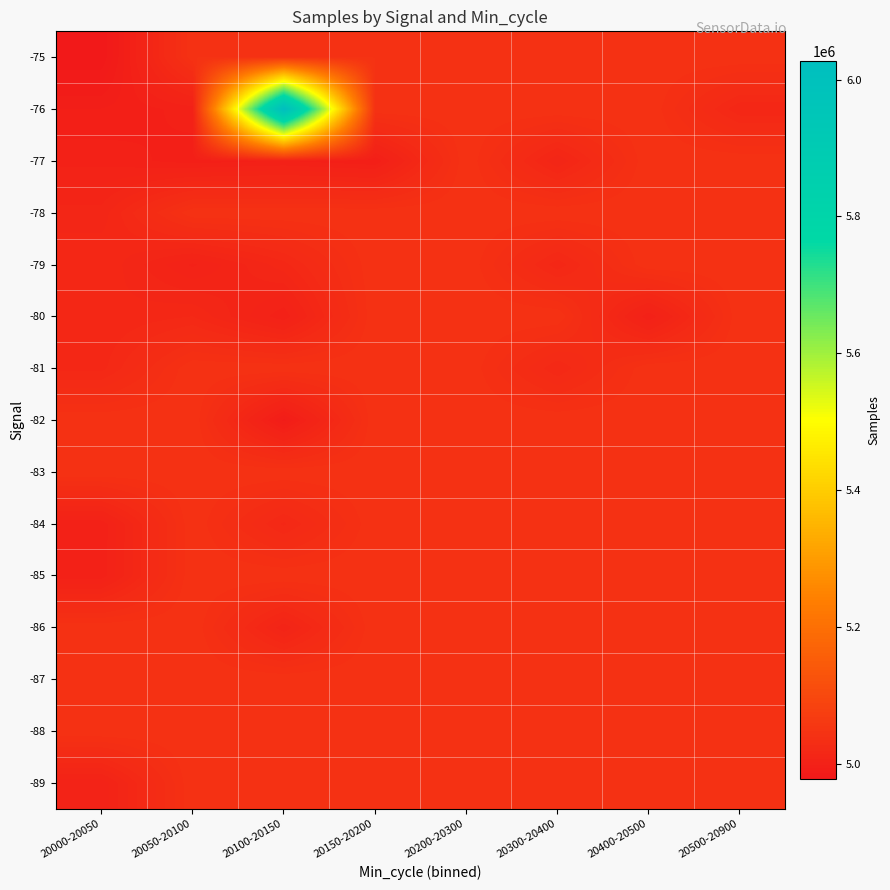

What is the difference between the highest and lowest values at 20500-20900?

28031.8